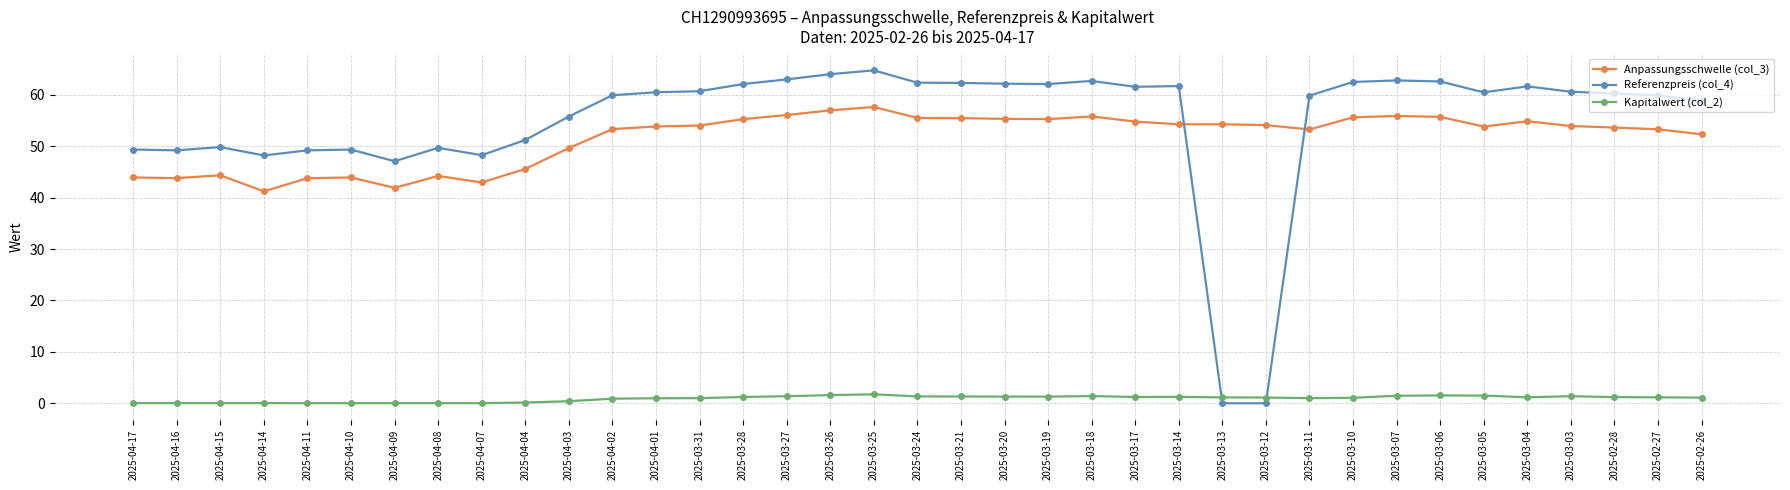

What is the value of the Kapitalwert (col_2) point at the 11th from the left?

0.4